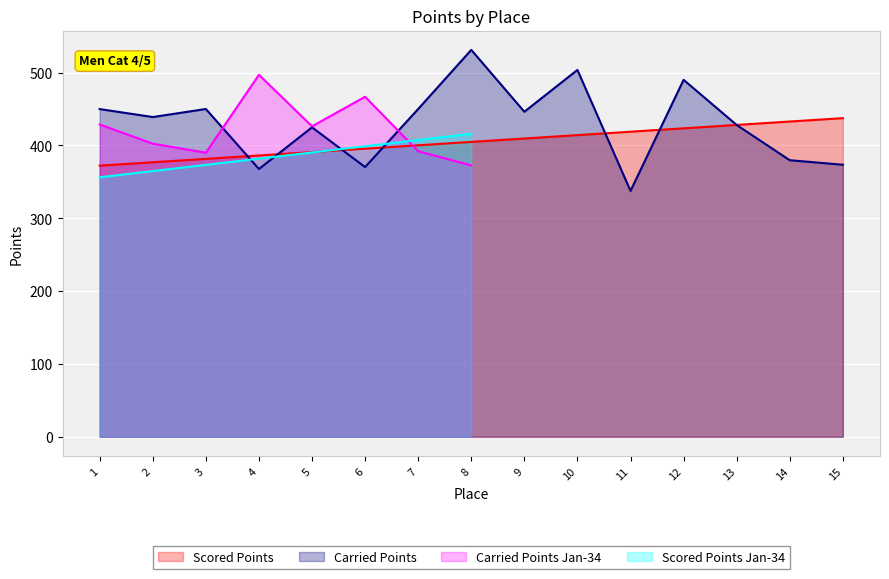

How many intersections are there between Scored Points and Carried Points?

7